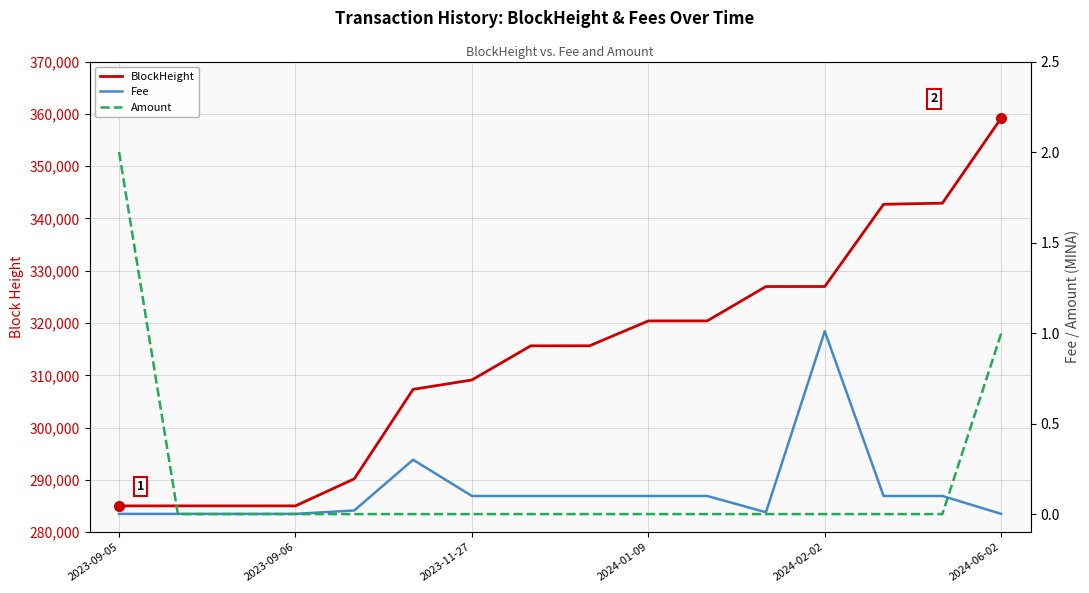

At which category does the chart reach its peak across all series?

2024-06-02